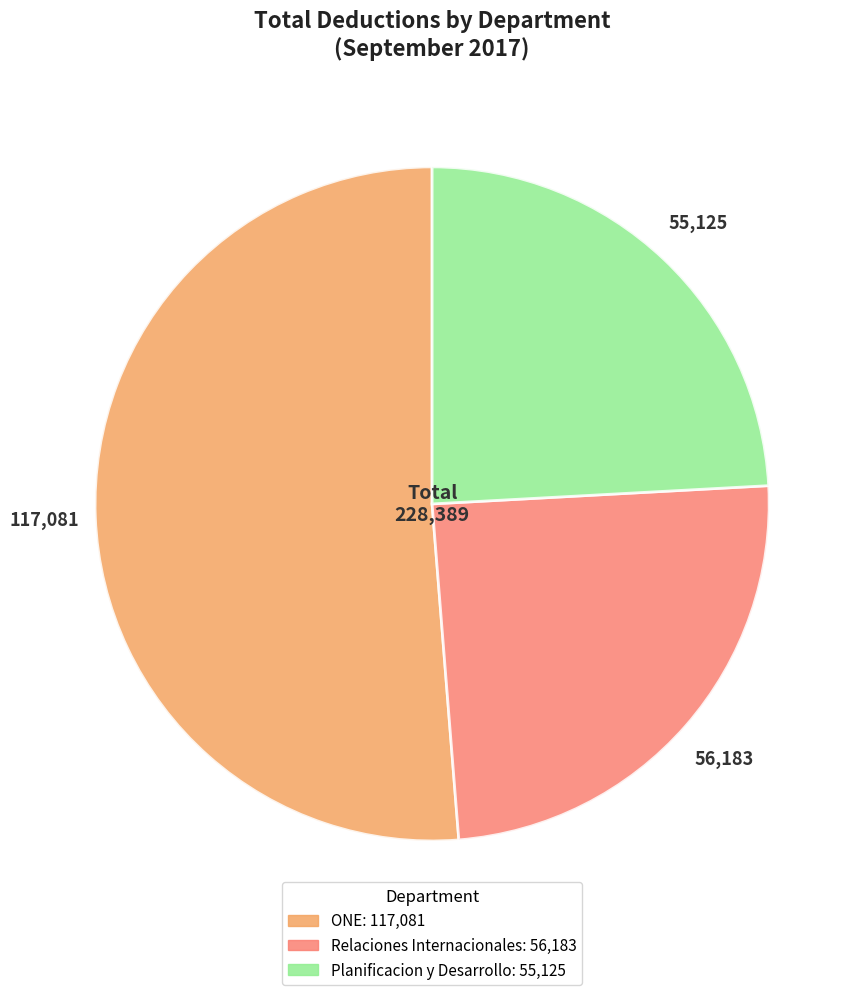

Does any single category account for the majority?

Yes